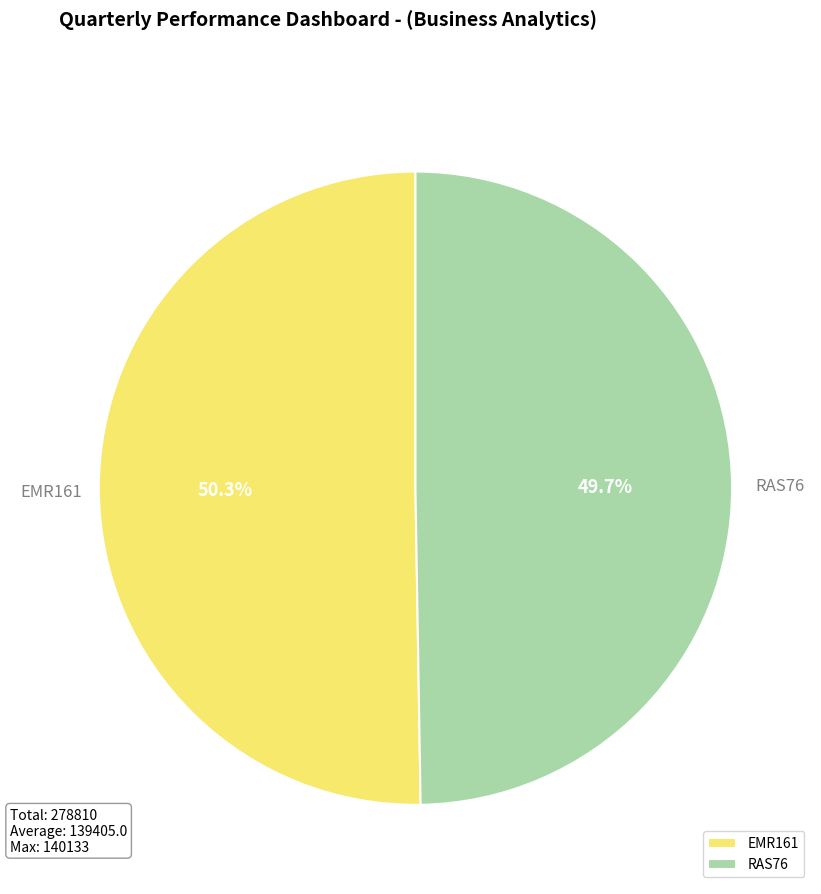

Count the number of slices in the pie.

2